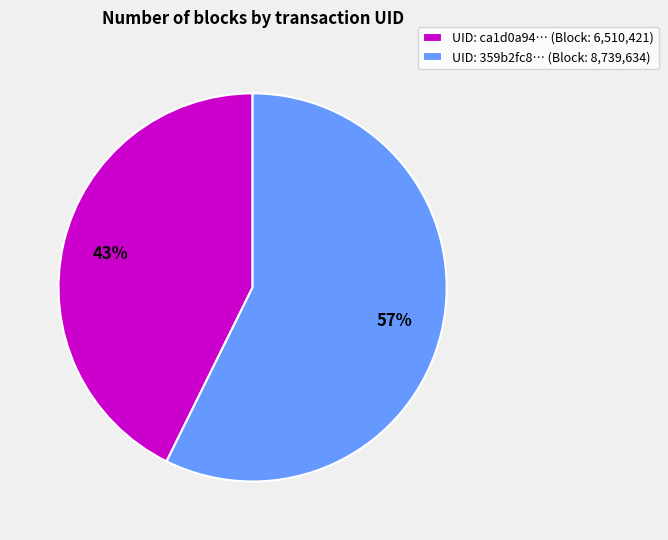

How many segments does this pie chart have?

2